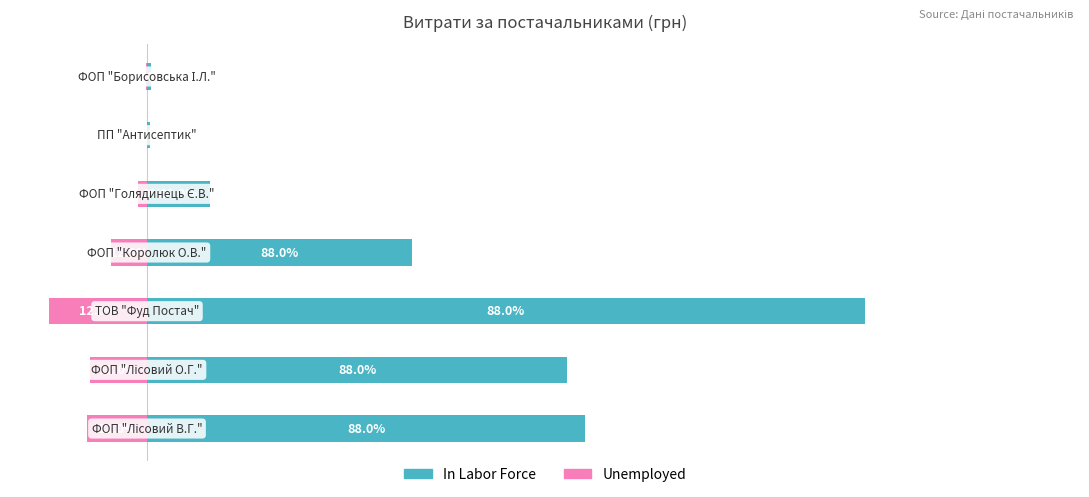

Reading left to right, what are all the values shown in this chart?

In Labor Force: 16787.7	16085.7	27484.0	10165.5	2402.4	118.8	156.6
Unemployed: -2289.2	-2193.5	-3747.8	-1386.2	-327.6	-16.2	-21.4